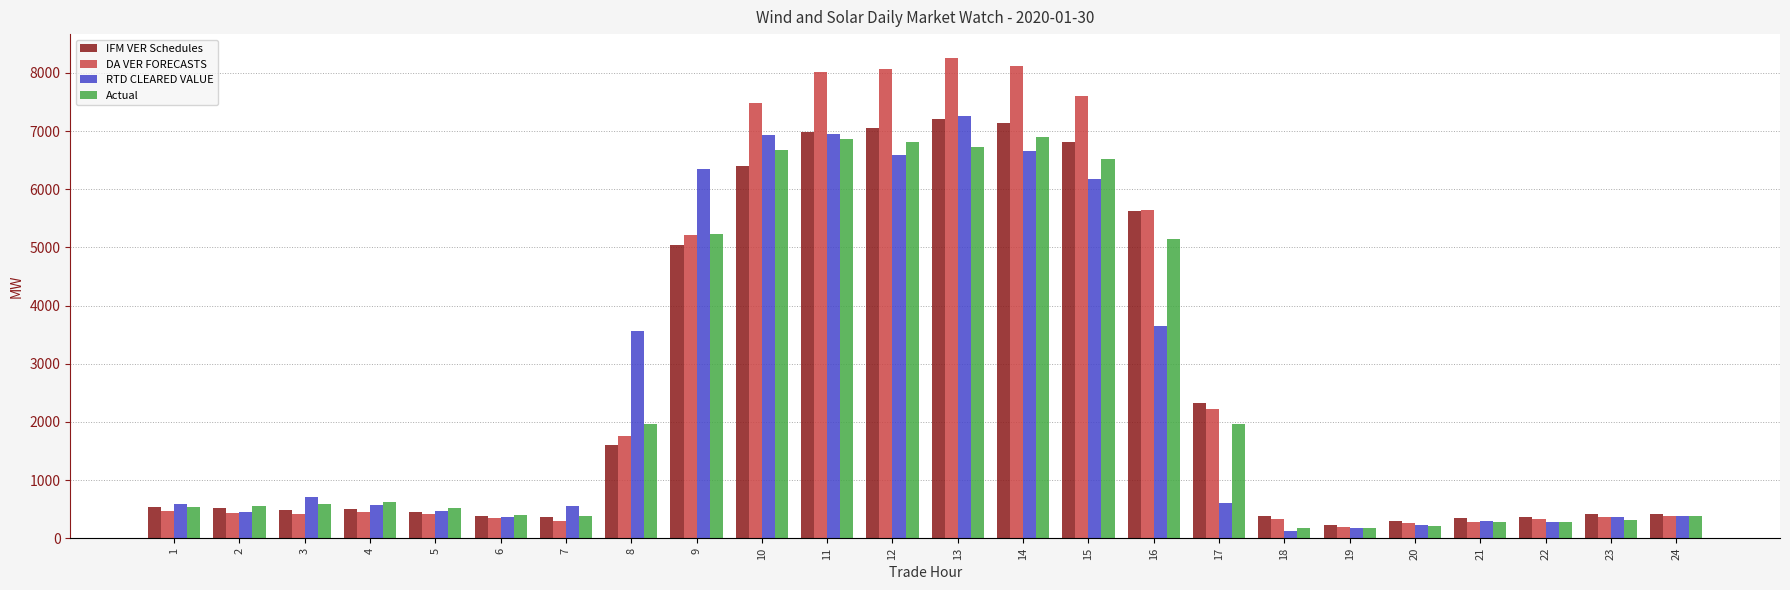

Where does the DA VER FORECASTS series first go above 454?

1